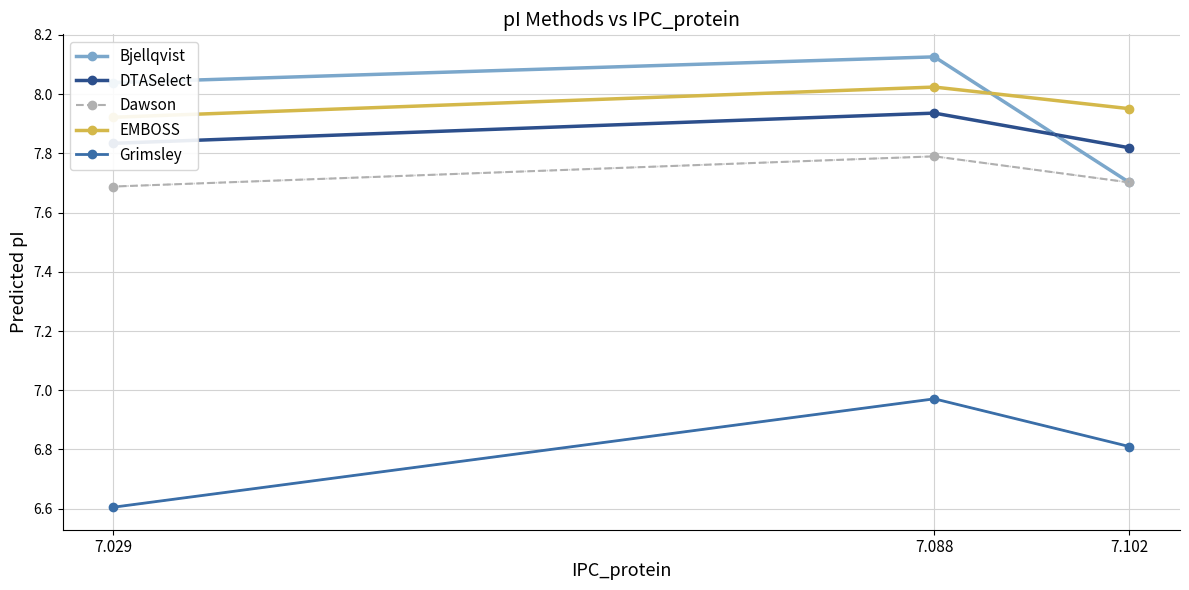

Which series has the largest range (max minus min)?

Bjellqvist